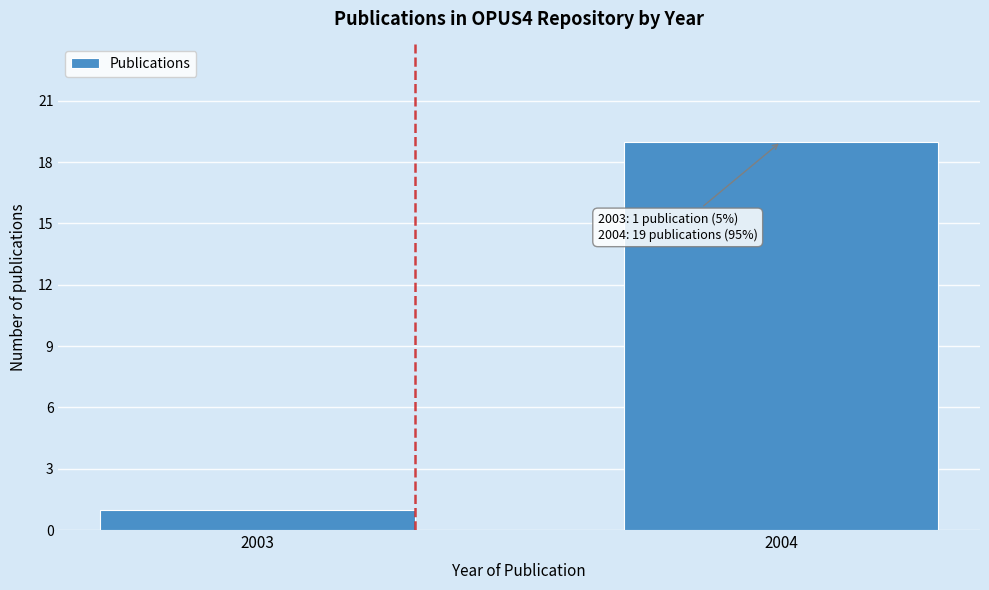

Reading left to right, list all the values displayed in this chart.

2003=1	2004=19